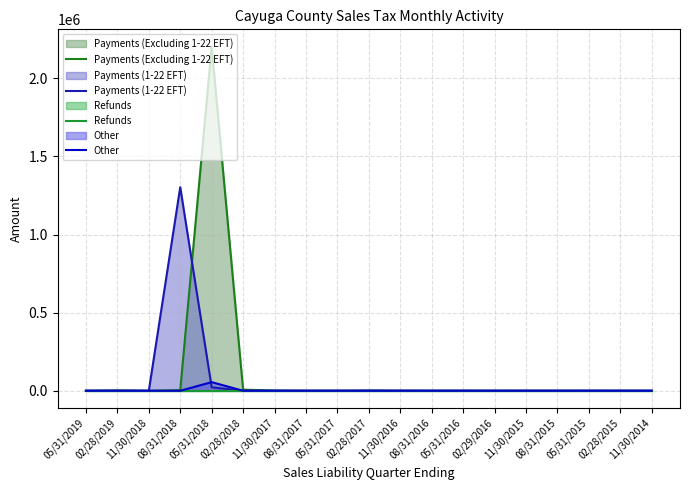

Rank the categories by Payments (1-22 EFT) value from highest to lowest.

08/31/2018, 05/31/2018, 05/31/2019, 02/28/2019, 11/30/2018, 02/28/2018, 11/30/2017, 08/31/2017, 05/31/2017, 02/28/2017, 11/30/2016, 08/31/2016, 05/31/2016, 02/29/2016, 11/30/2015, 08/31/2015, 05/31/2015, 02/28/2015, 11/30/2014